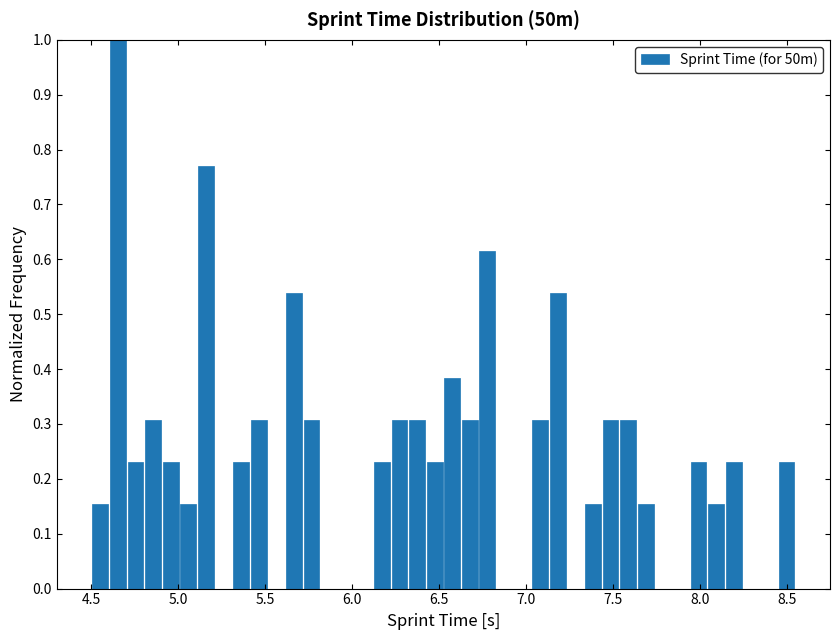

Read against the x-axis, roughly where is the centre of the tallest bar?

4.65